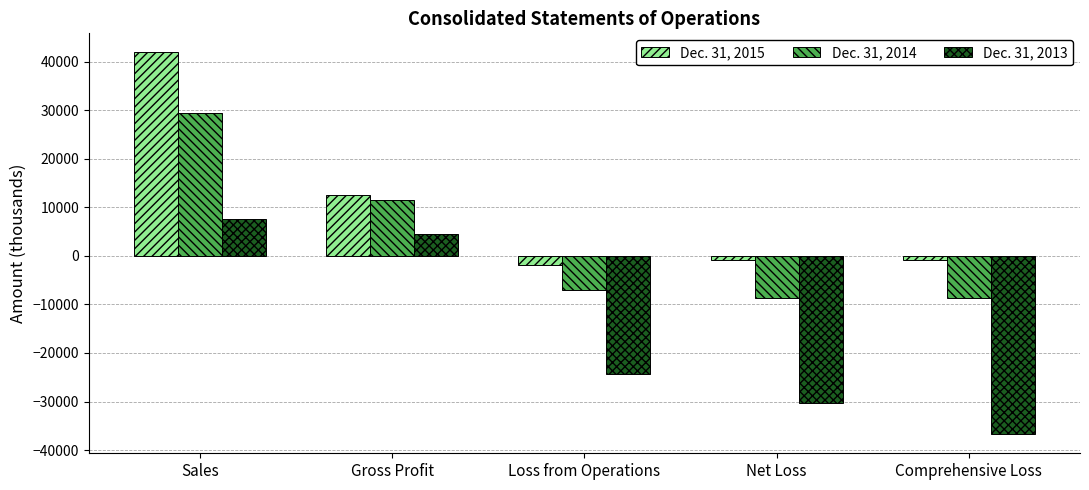

How many values in Dec. 31, 2014 are below zero?

3